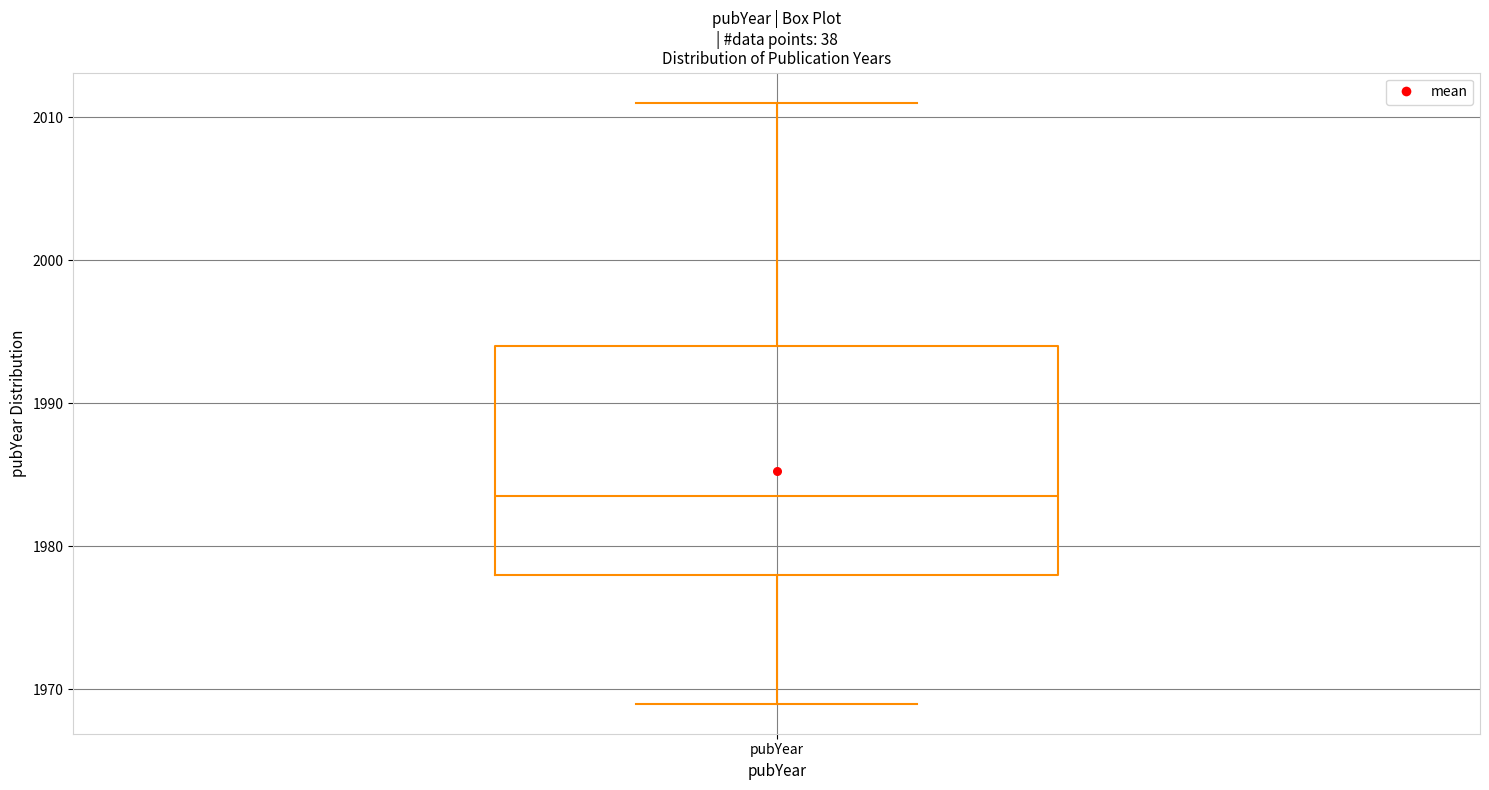

Transcribe this box plot: give where the median line is, the range the box spans, and where the two whiskers end, as read against the y-axis. The values are not printed on the chart, so give them approximately, as read against the axis.

median 1984, box 1978 to 1994, whiskers 1969 to 2011